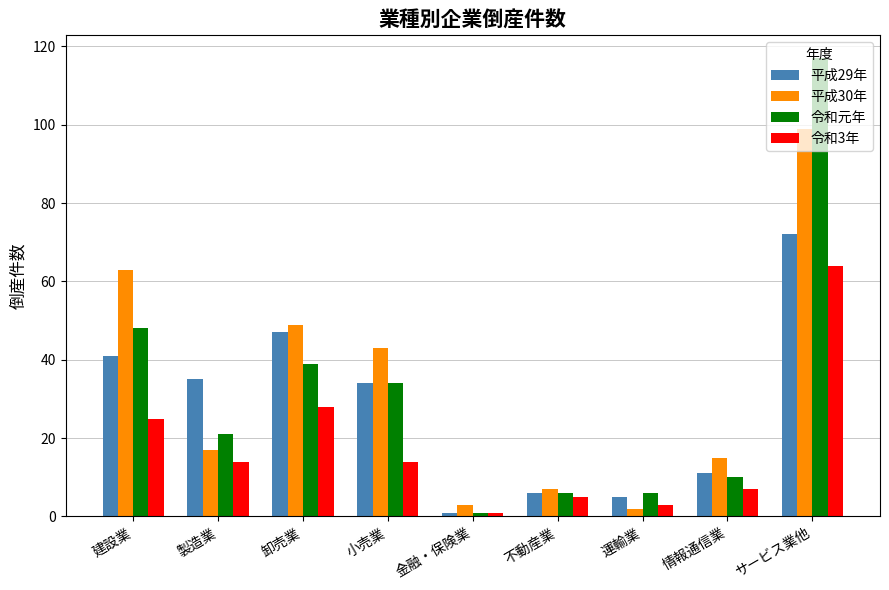

Which series has the largest range (max minus min)?

令和元年